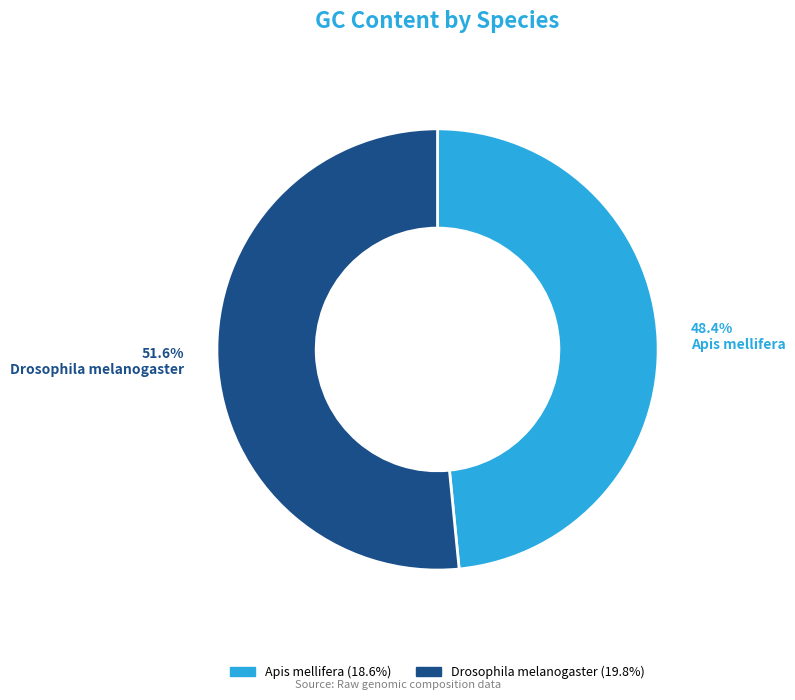

What percentage is the Drosophila melanogaster slice, to the nearest percent?

52%